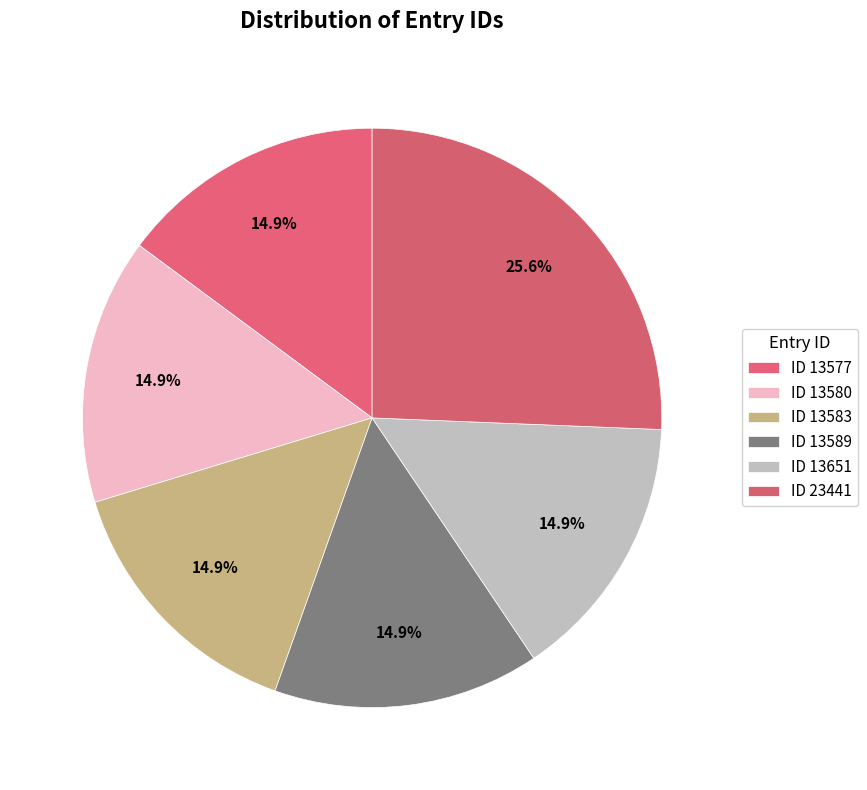

Which category has the biggest portion of the pie?

ID 23441